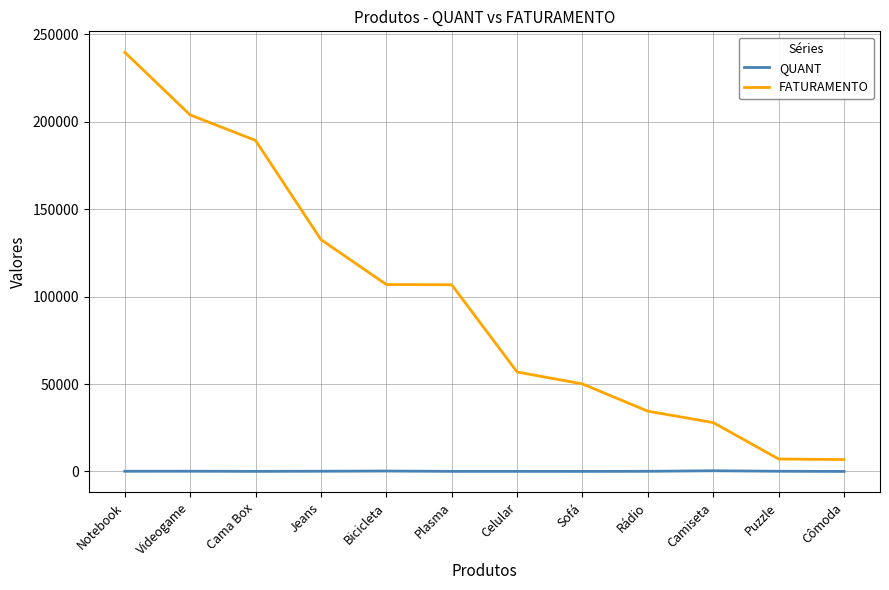

At Plasma, list the series in order from largest to smallest.

FATURAMENTO, QUANT